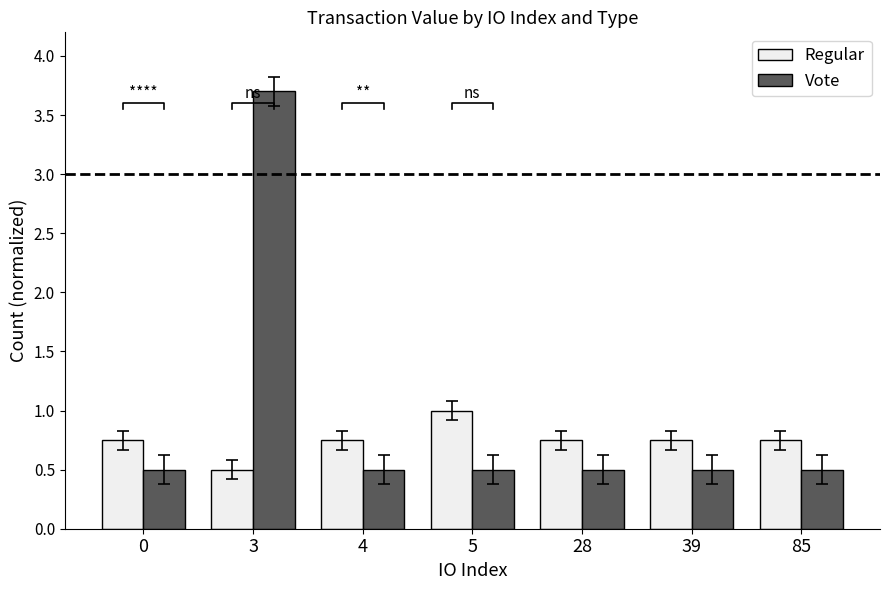

Reading left to right, extract all data points from this chart.

Regular: 0=0.8	3=0.5	4=0.8	5=1.0	28=0.8	39=0.8	85=0.8
Vote: 0=0.5	3=3.7	4=0.5	5=0.5	28=0.5	39=0.5	85=0.5